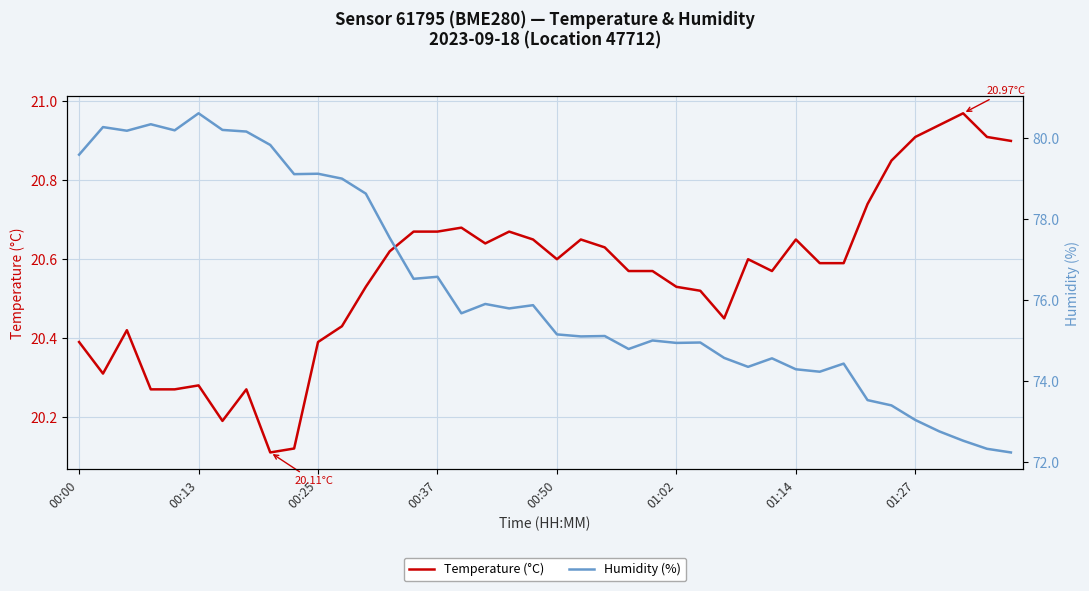

How many values in the Humidity (%) series exceed 75?

23